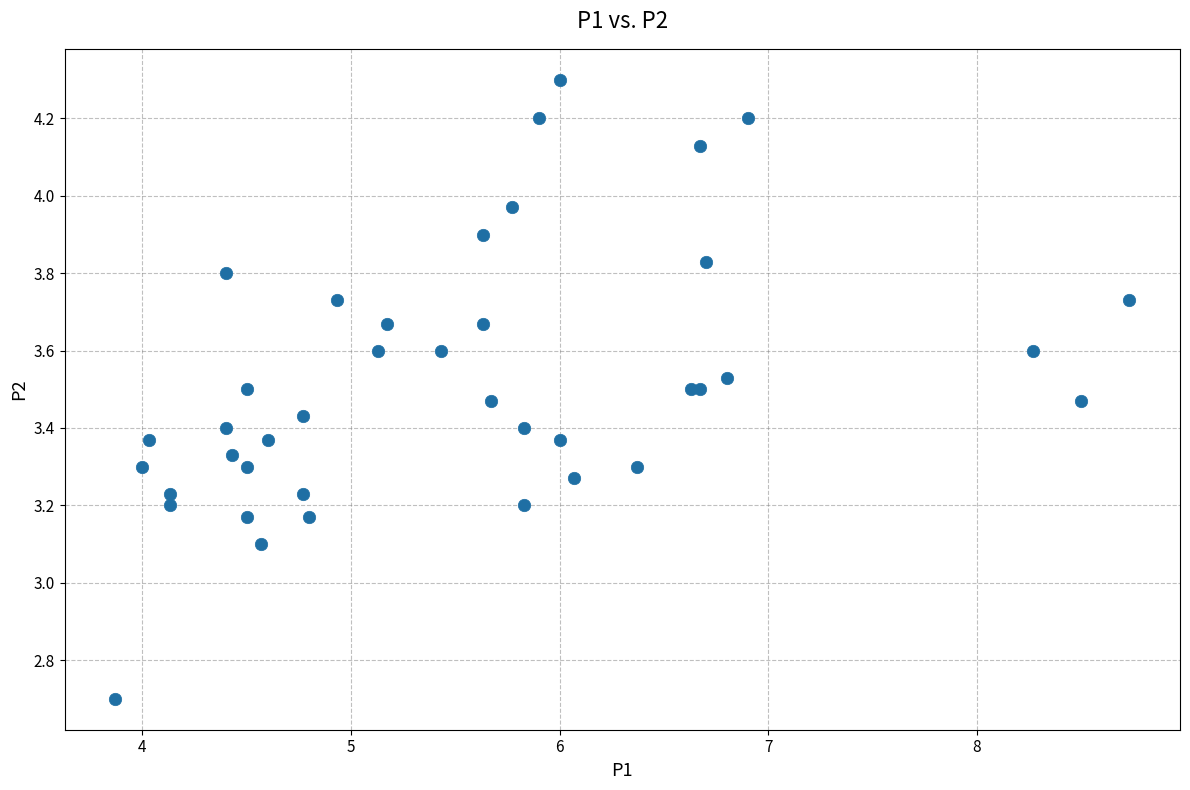

What Y value in the scatter plot is closest to 3?

3.1